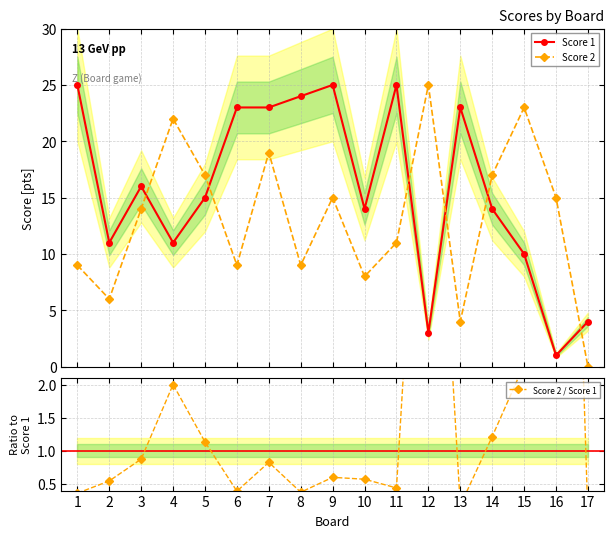

At 13, list the series in order from largest to smallest.

Score 1, Score 2, Score 2 / Score 1